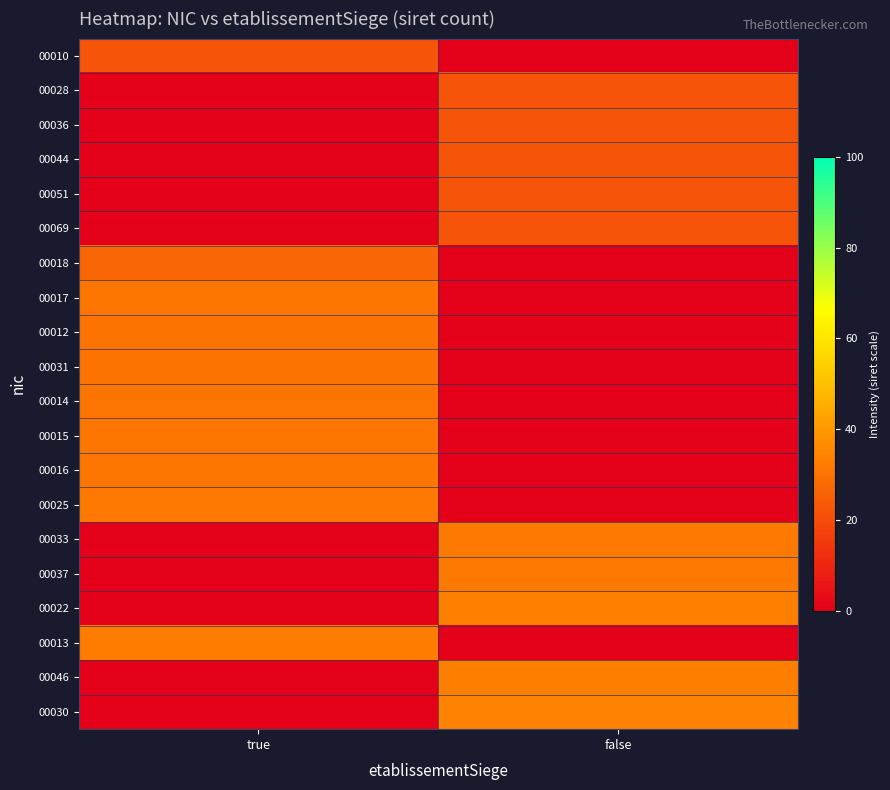

At how many categories does at least one series exceed 10?

2